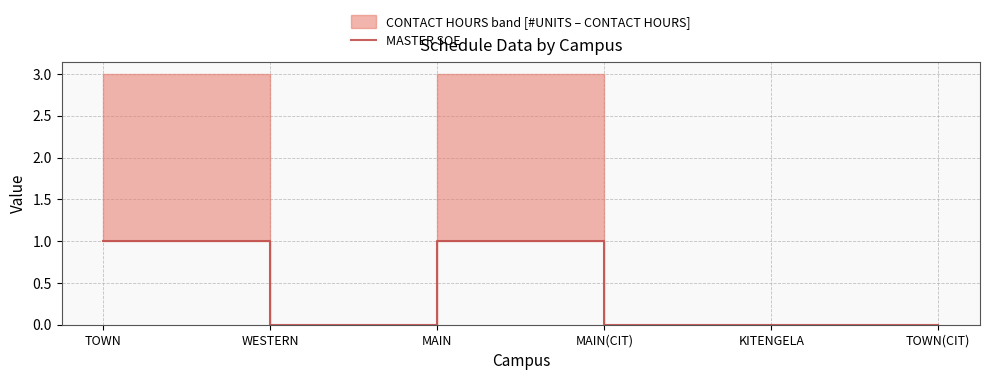

Reading left to right, extract all data points from this chart.

TOWN=1	WESTERN=0	MAIN=1	MAIN(CIT)=0	KITENGELA=0	TOWN(CIT)=0